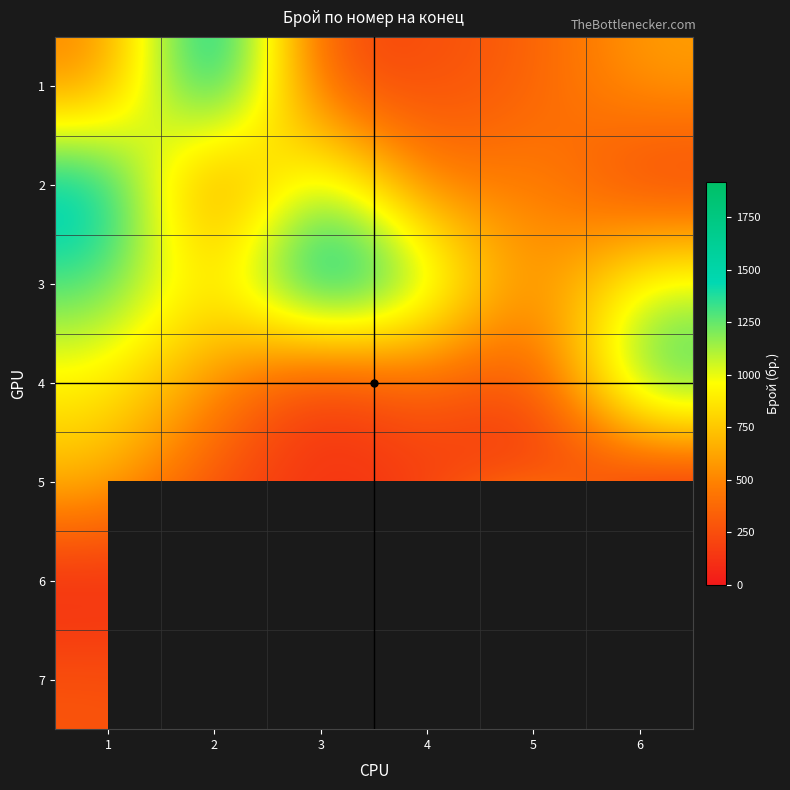

What is the sum of the 6 values at 6 and 2?

204.0